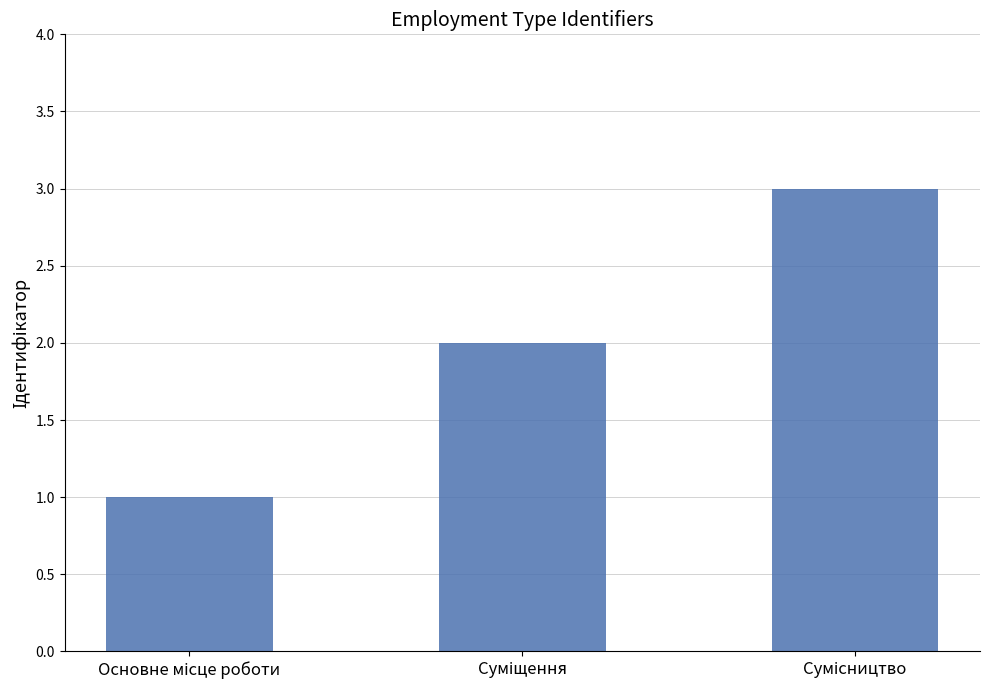

What is the maximum value shown in the chart?

3